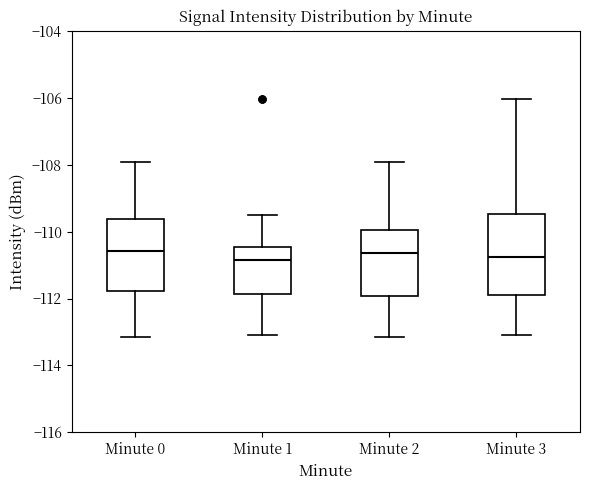

Reading left to right, transcribe this box plot: for each box, give where its median line is, the range the box spans, and where its two whiskers end, as read against the y-axis. The values are not printed on the chart, so give them approximately, as read against the axis.

Minute 0: median -110.6, box -111.8 to -109.6, whiskers -113.2 to -108.0
Minute 1: median -110.8, box -111.8 to -110.4, whiskers -113.0 to -109.6
Minute 2: median -110.6, box -112.0 to -110.0, whiskers -113.2 to -108.0
Minute 3: median -110.8, box -112.0 to -109.4, whiskers -113.0 to -106.0